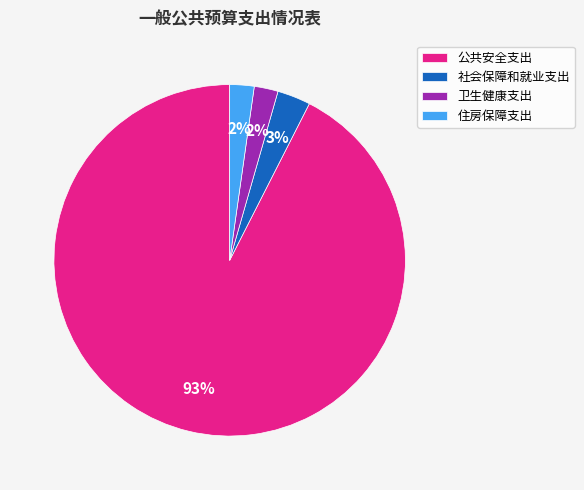

Which category has the biggest portion of the pie?

公共安全支出